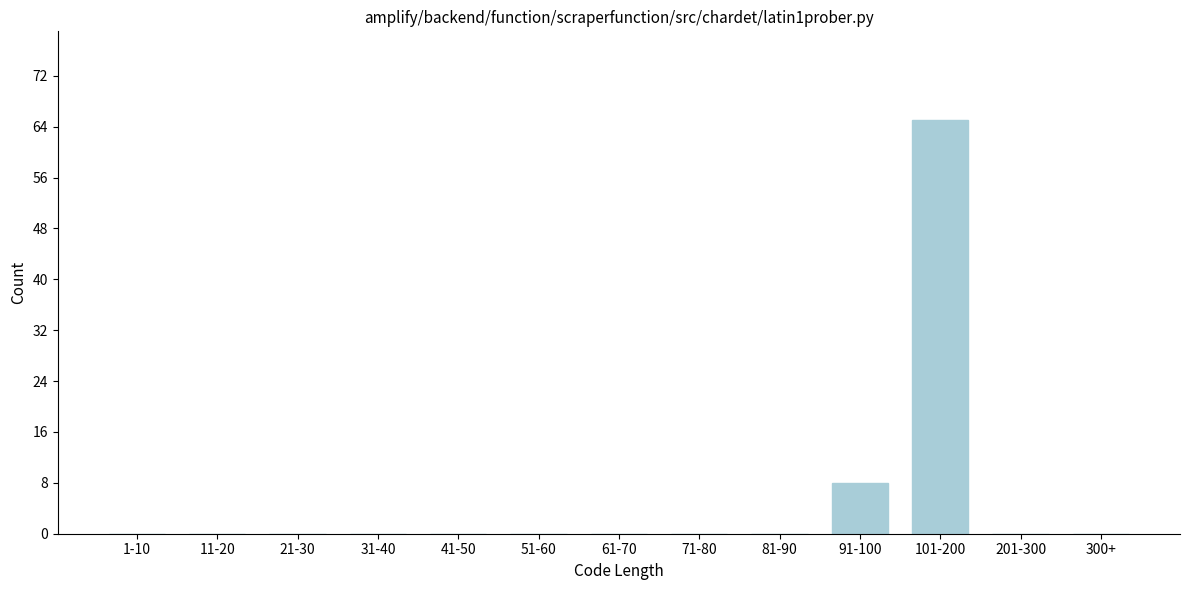

Reading left to right, list all the values displayed in this chart.

1-10=0	11-20=0	21-30=0	31-40=0	41-50=0	51-60=0	61-70=0	71-80=0	81-90=0	91-100=8	101-200=65	201-300=0	300+=0